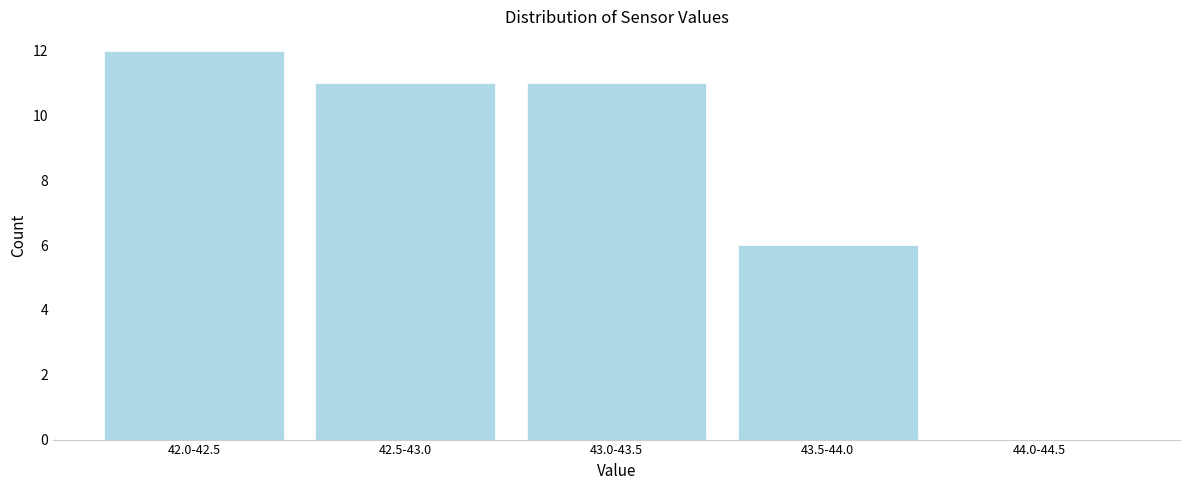

Reading right to left, extract all data points from this chart.

44.0-44.5=0	43.5-44.0=6	43.0-43.5=11	42.5-43.0=11	42.0-42.5=12